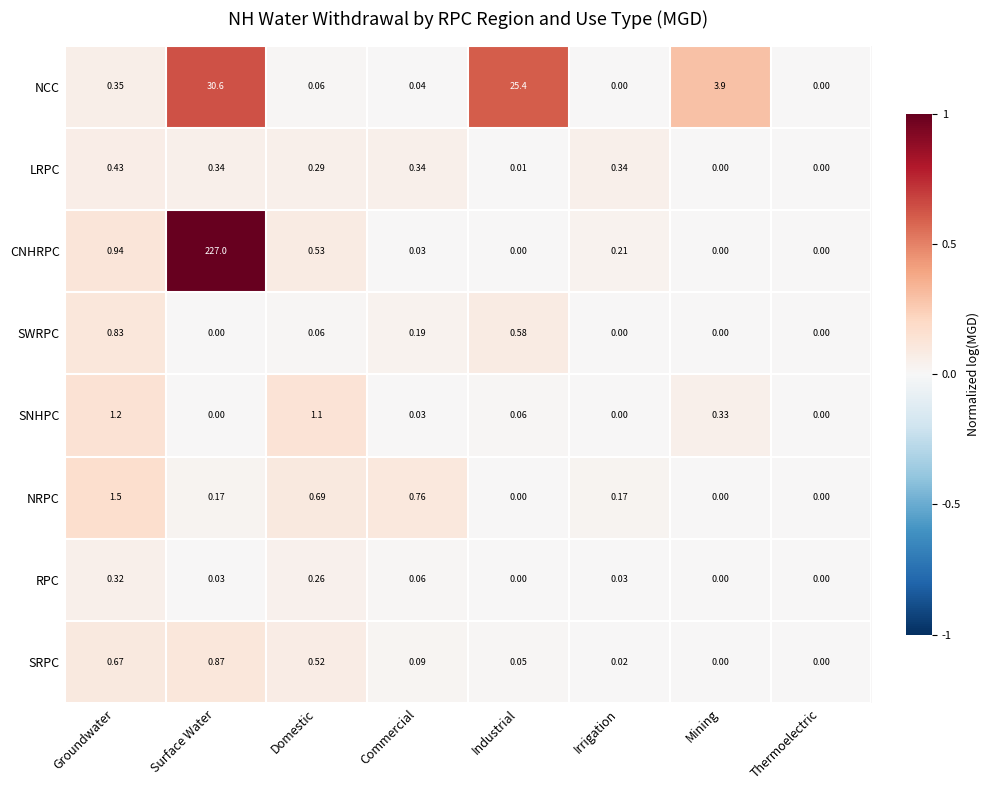

List the series in order of their peak value, lowest first.

RPC, LRPC, SWRPC, SRPC, SNHPC, NRPC, NCC, CNHRPC